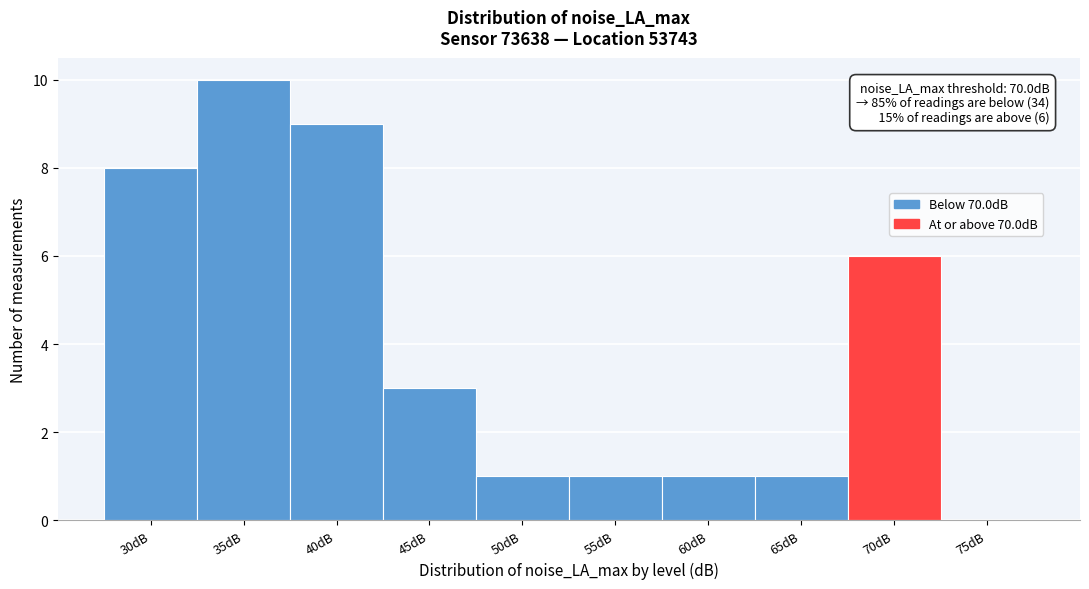

Reading left to right, list all the values displayed in this chart.

30dB=8	35dB=10	40dB=9	45dB=3	50dB=1	55dB=1	60dB=1	65dB=1	70dB=6	75dB=0